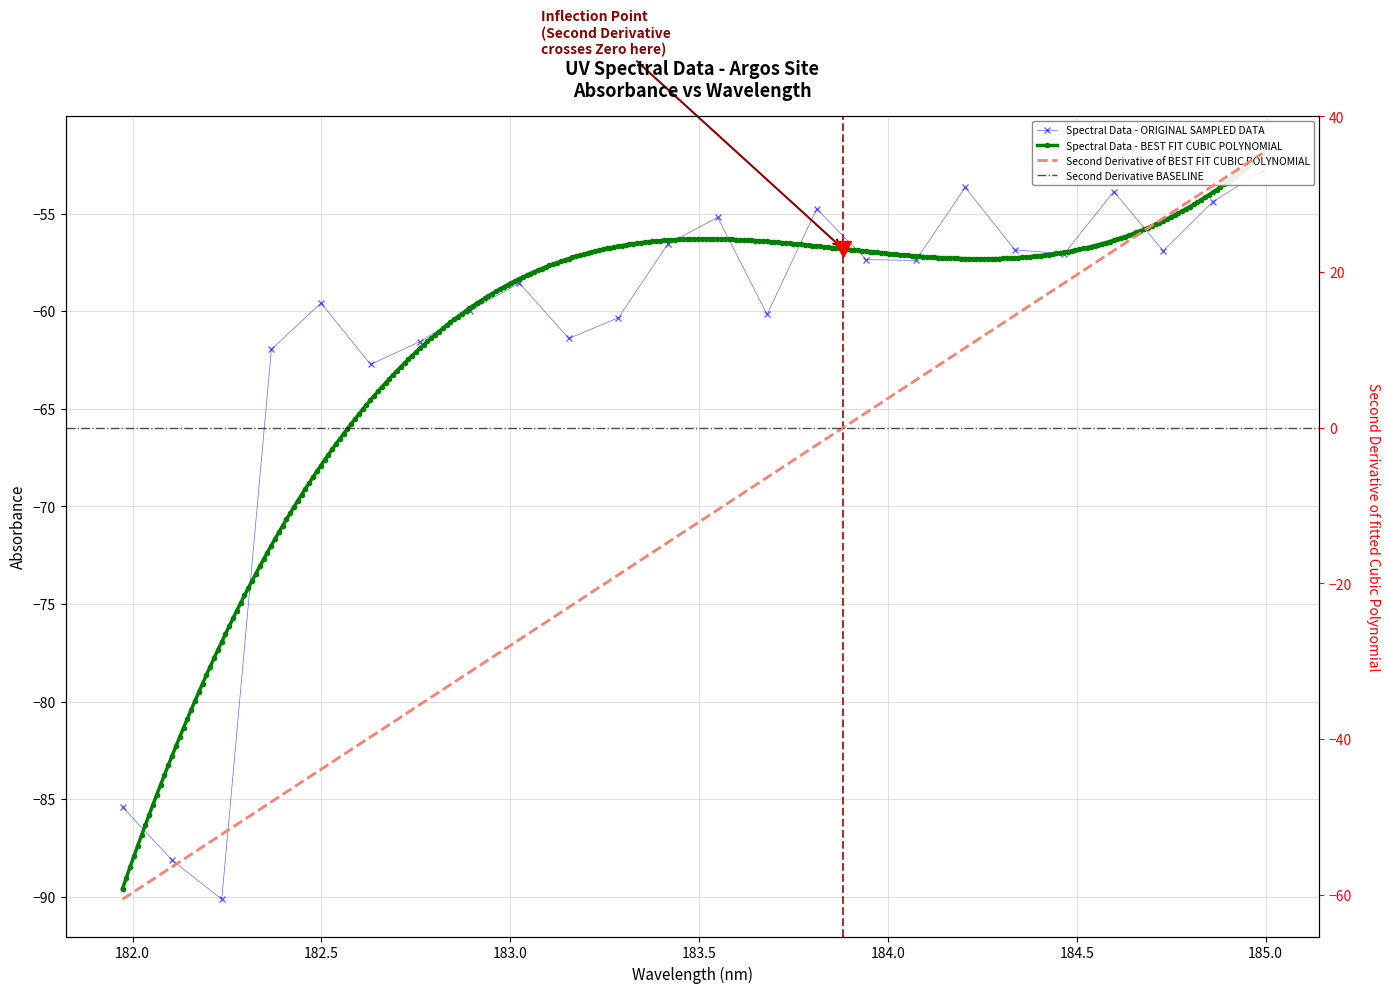

The chart shows a value of -61.6 at 182.7613026778. True or false?

True